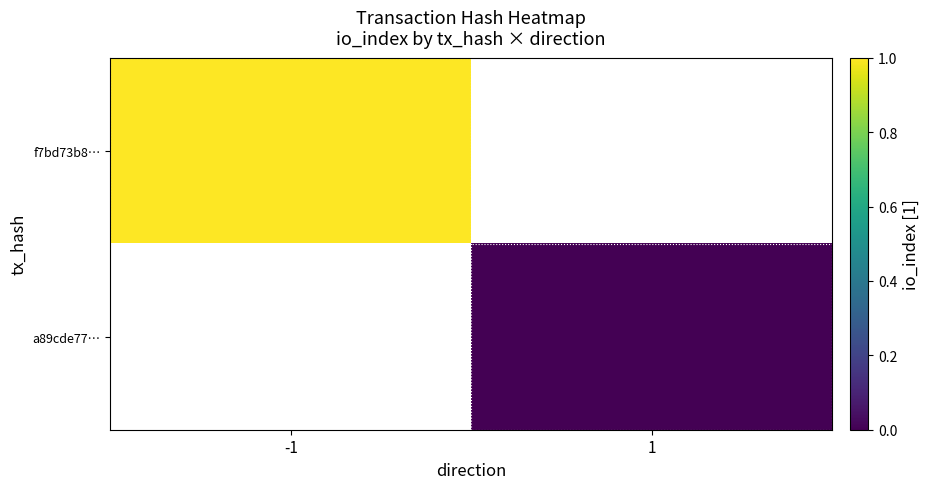

At how many categories does at least one series exceed 0?

1